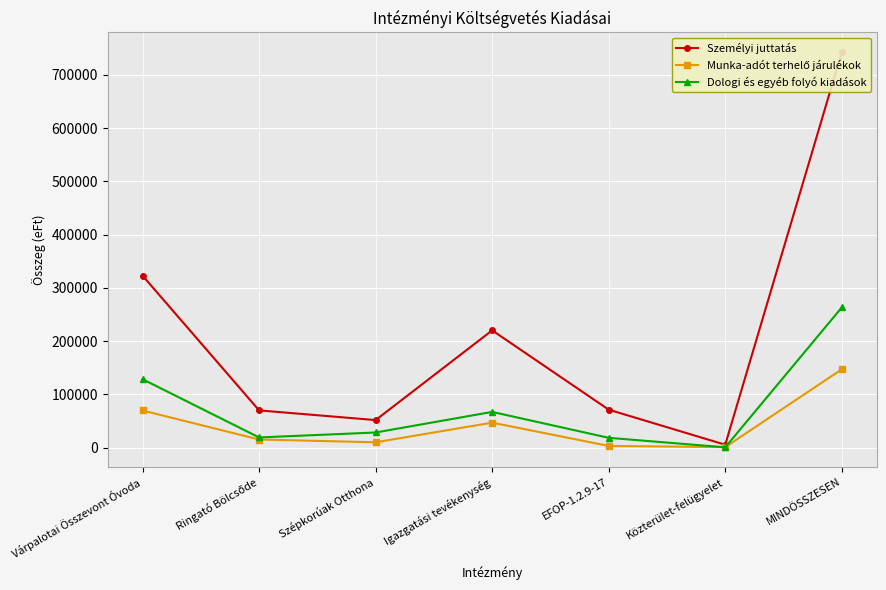

How many data points does each series have?

7